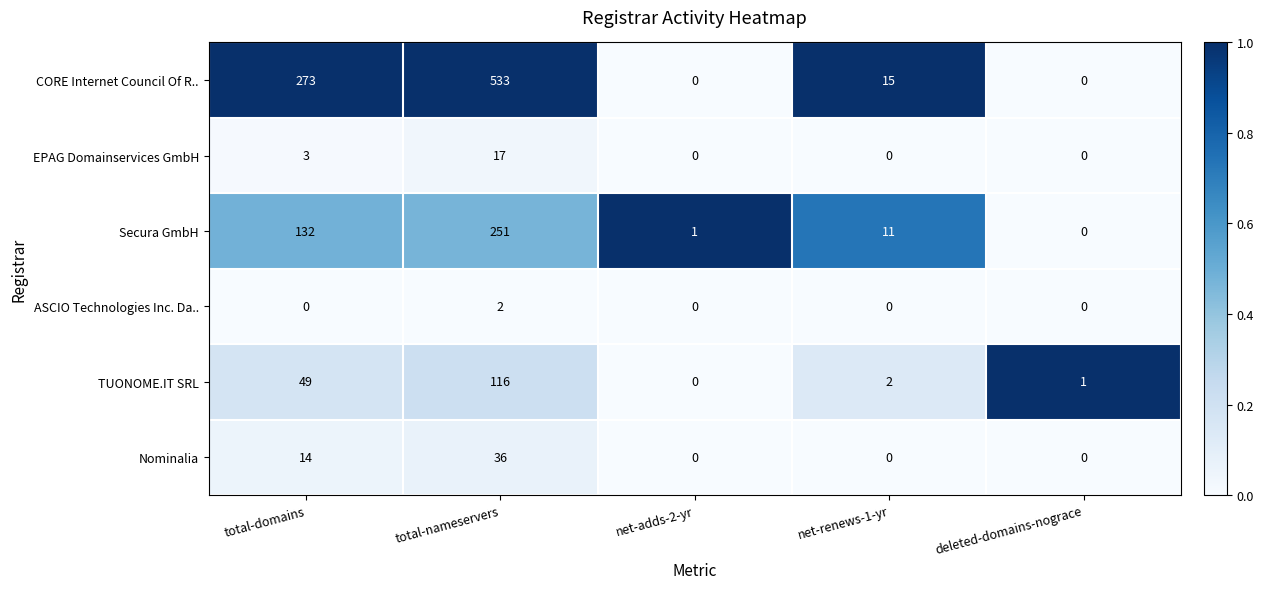

At how many categories does at least one series exceed 0?

5